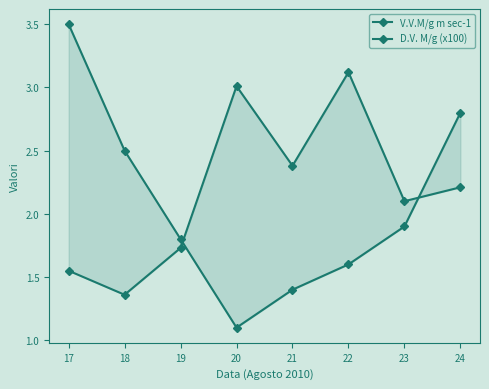

At which category is the sum across all series the highest?

17